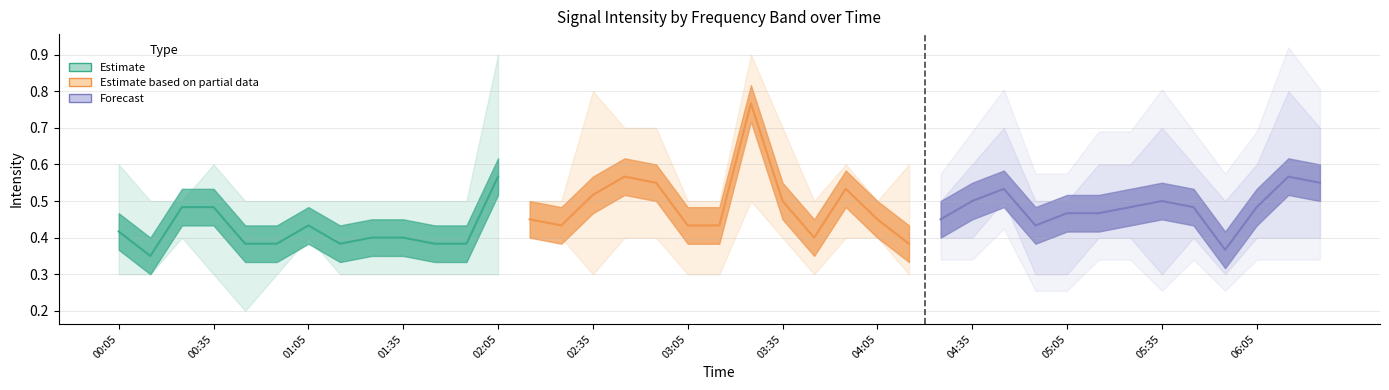

Reading right to left, list all the values displayed in this chart.

Estimate: 0.6	0.4	0.4	0.4	0.4	0.4	0.4	0.4	0.4	0.5	0.5	0.3	0.4
Estimate based on partial data: 0.4	0.4	0.5	0.4	0.5	0.8	0.4	0.4	0.5	0.6	0.5	0.4	0.4
Forecast: 0.5	0.6	0.5	0.4	0.5	0.5	0.5	0.5	0.5	0.4	0.5	0.5	0.4